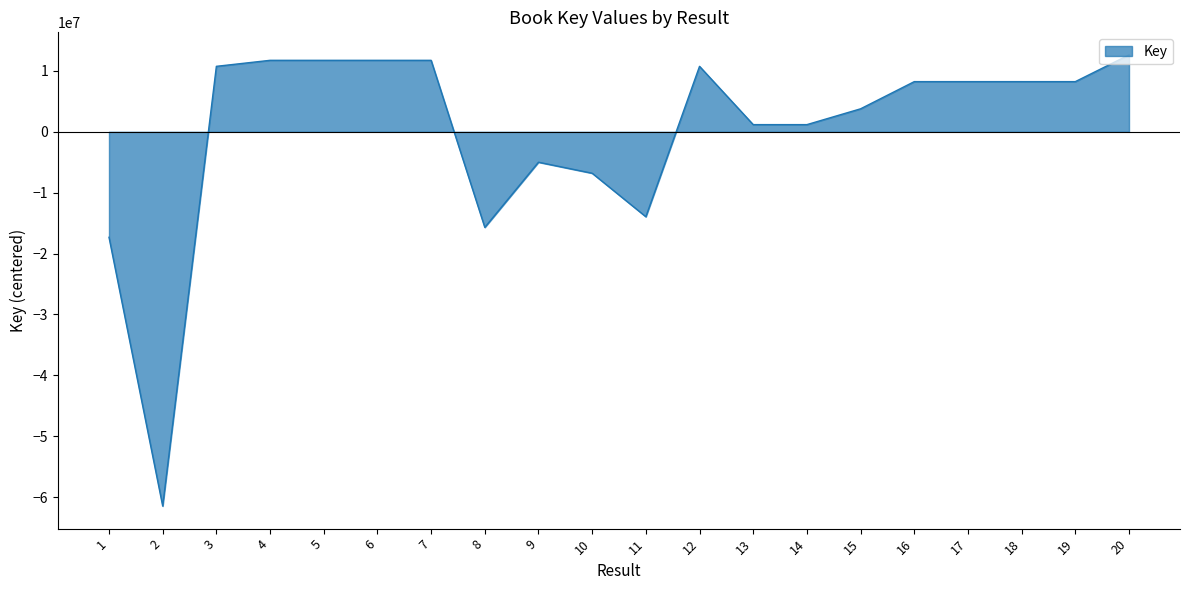

What is the change in value from 6 to 14?

-10562512.0